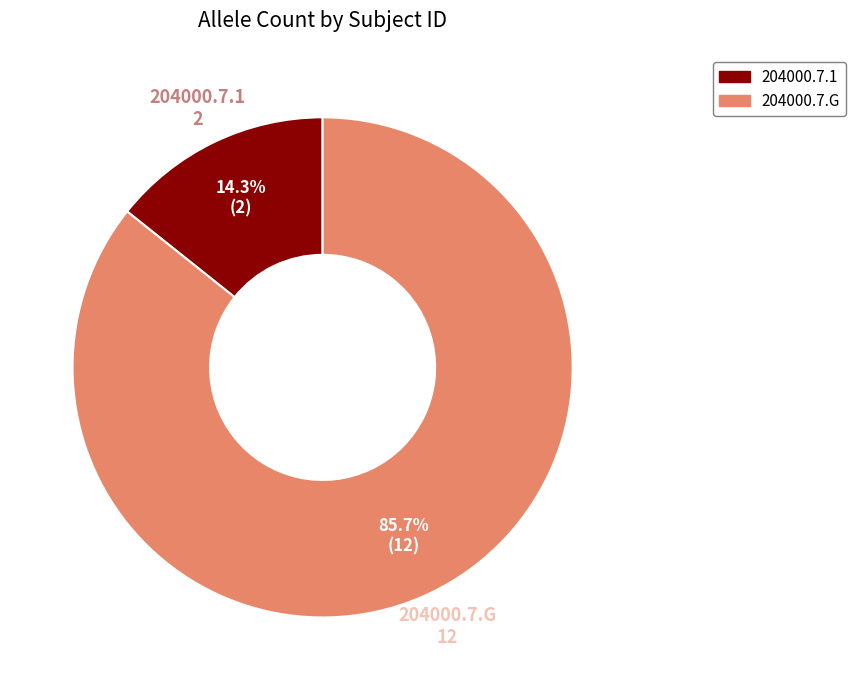

To the nearest percent, what percentage of the pie is 204000.7.G?

86%